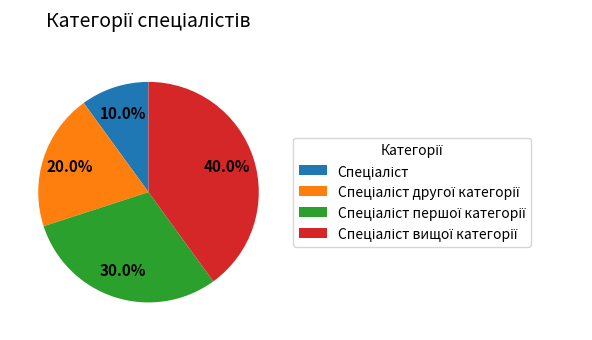

Is there any slice that represents more than half of the pie?

No